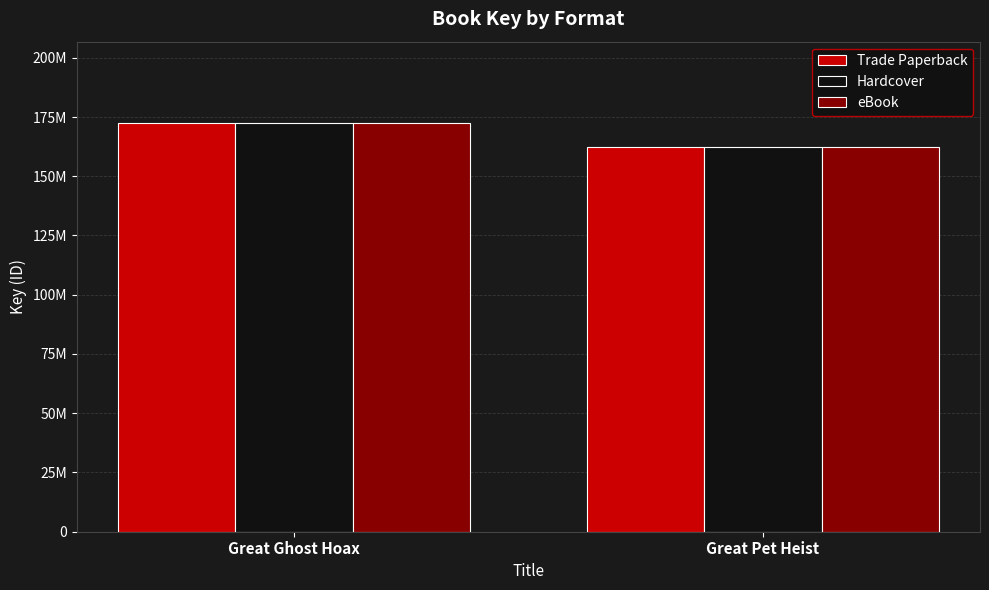

Reading left to right, what are all the values shown in this chart?

Trade Paperback: 172323936	162325998
Hardcover: 172323936	162325998
eBook: 172323936	162325998